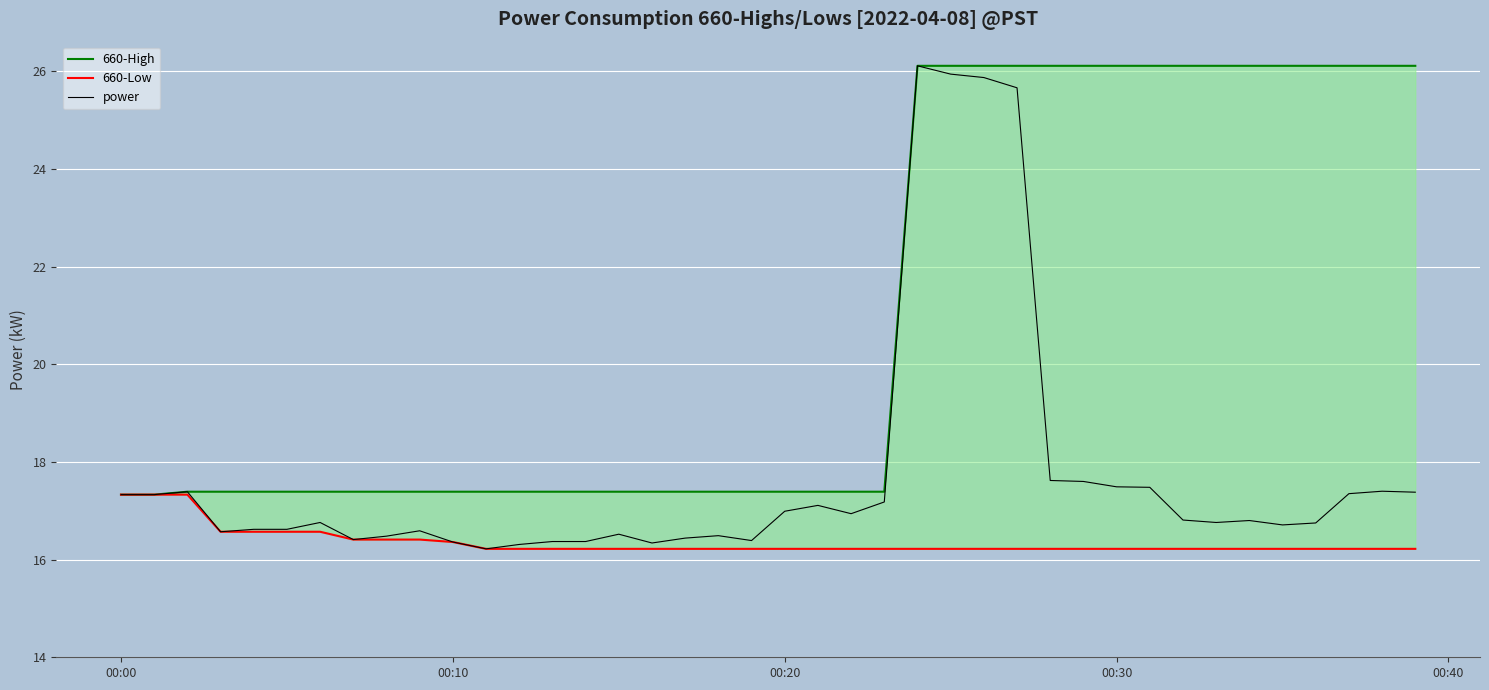

Reading left to right, extract all data points from this chart.

660-High: 17.3	17.3	17.4	17.4	17.4	17.4	17.4	17.4	17.4	17.4	17.4	17.4	17.4	17.4	17.4	17.4	17.4	17.4	17.4	17.4	17.4	17.4	17.4	17.4	26.1	26.1	26.1	26.1	26.1	26.1	26.1	26.1	26.1	26.1	26.1	26.1	26.1	26.1	26.1	26.1
660-Low: 17.3	17.3	17.3	16.6	16.6	16.6	16.6	16.4	16.4	16.4	16.4	16.2	16.2	16.2	16.2	16.2	16.2	16.2	16.2	16.2	16.2	16.2	16.2	16.2	16.2	16.2	16.2	16.2	16.2	16.2	16.2	16.2	16.2	16.2	16.2	16.2	16.2	16.2	16.2	16.2
power: 17.3	17.3	17.4	16.6	16.6	16.6	16.8	16.4	16.5	16.6	16.4	16.2	16.3	16.4	16.4	16.5	16.3	16.4	16.5	16.4	17.0	17.1	16.9	17.2	26.1	25.9	25.9	25.7	17.6	17.6	17.5	17.5	16.8	16.8	16.8	16.7	16.8	17.4	17.4	17.4